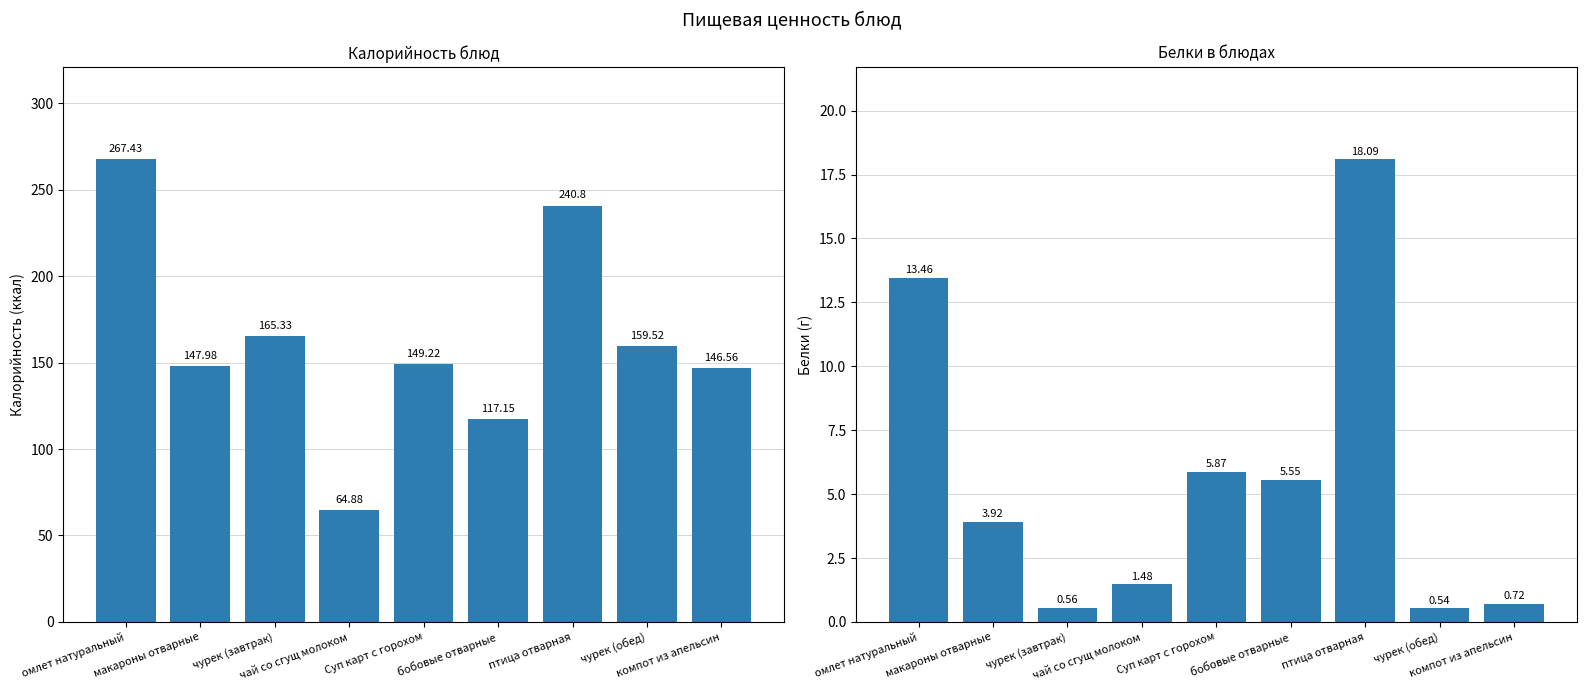

What is the difference between the Белки values at омлет натуральный and Суп карт с горохом?

7.6